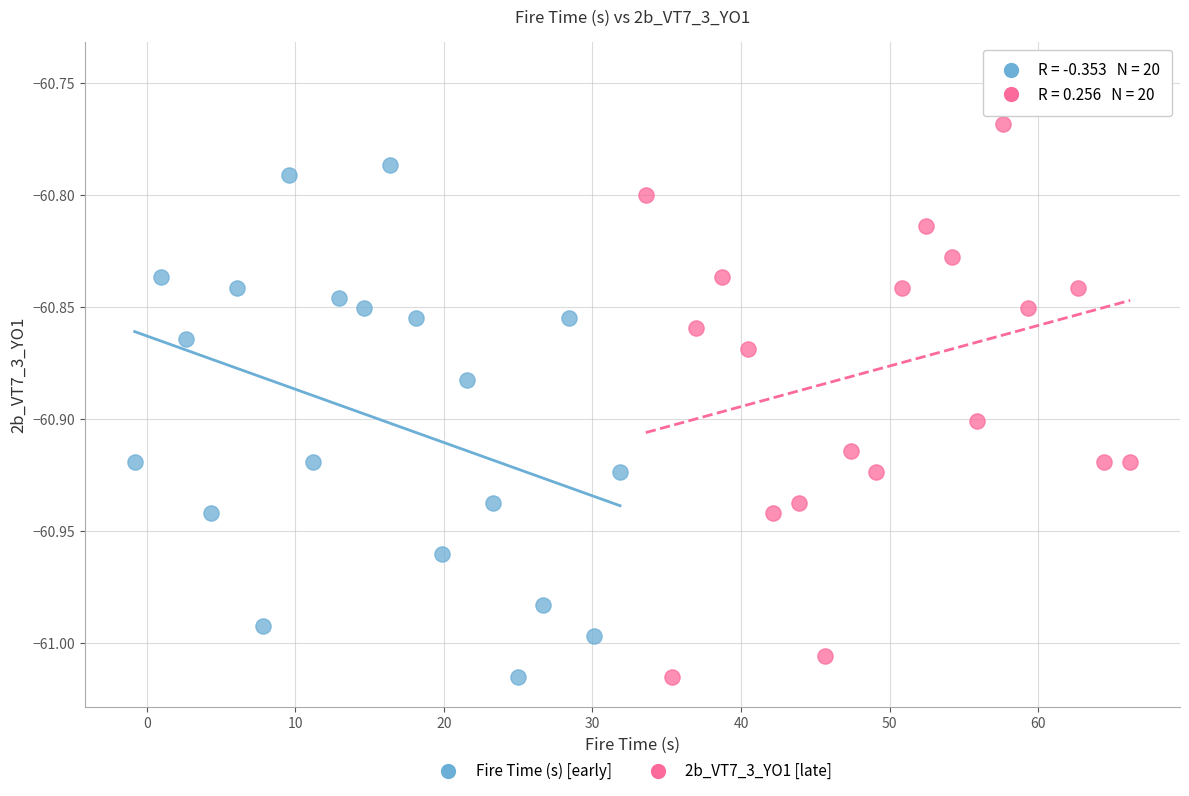

Which series has the widest spread of Y values?

2b_VT7_3_YO1 [late]